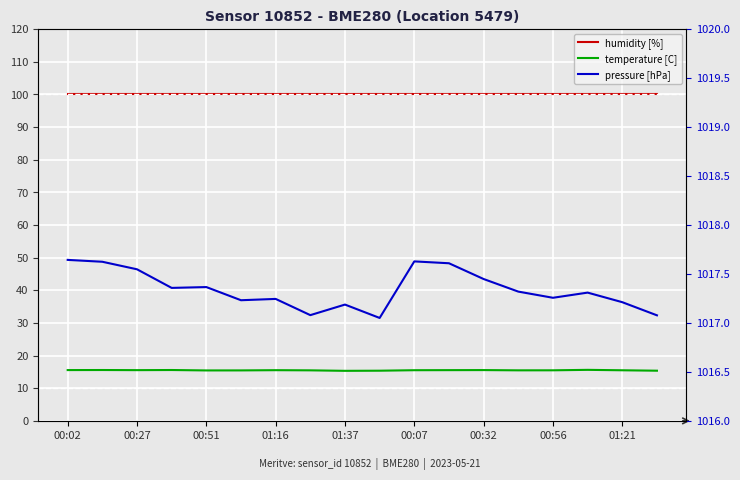

Which category has the lowest value in the temperature [C] series?

01:37